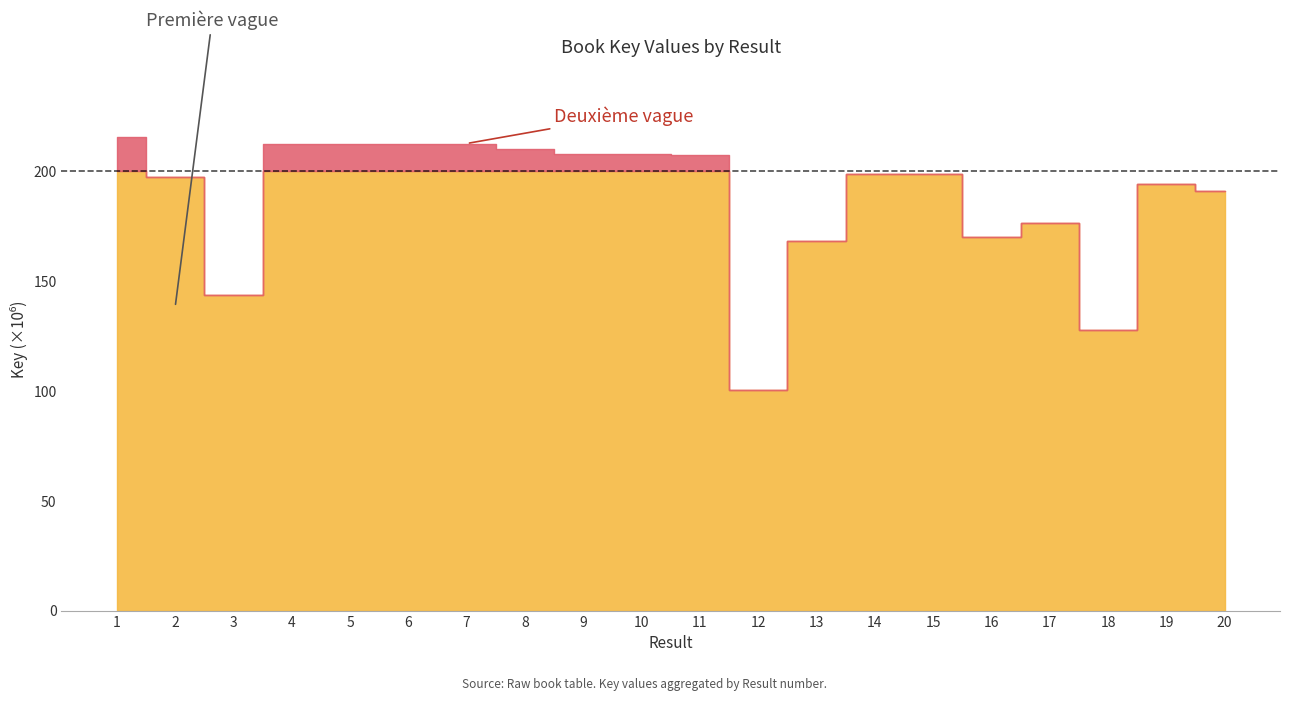

Rank the categories by value from highest to lowest.

1, 6, 5, 4, 7, 8, 9, 10, 11, 15, 14, 2, 19, 20, 17, 16, 13, 3, 18, 12